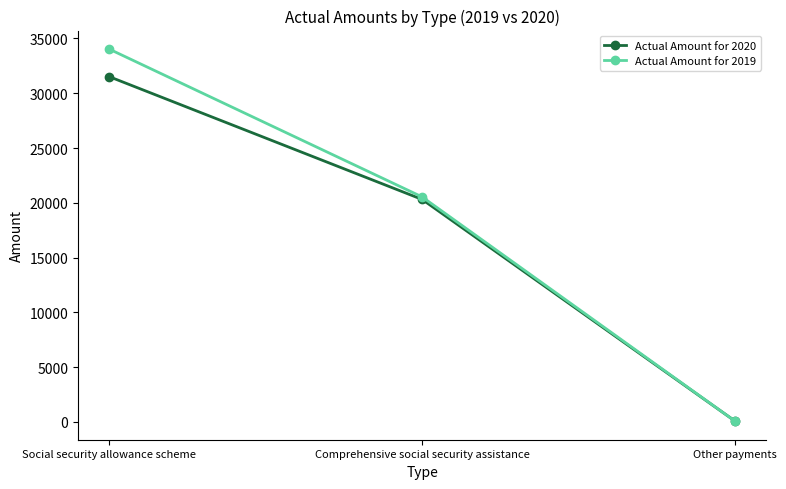

List the series in order of their peak value, highest first.

Actual Amount for 2019, Actual Amount for 2020